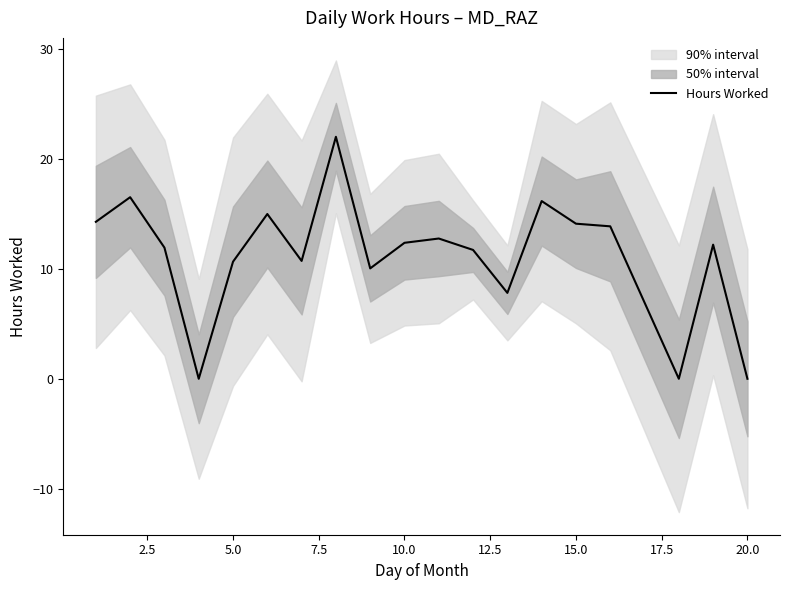

Is it true that Hours Worked equals 10.7 at 5.0?

True